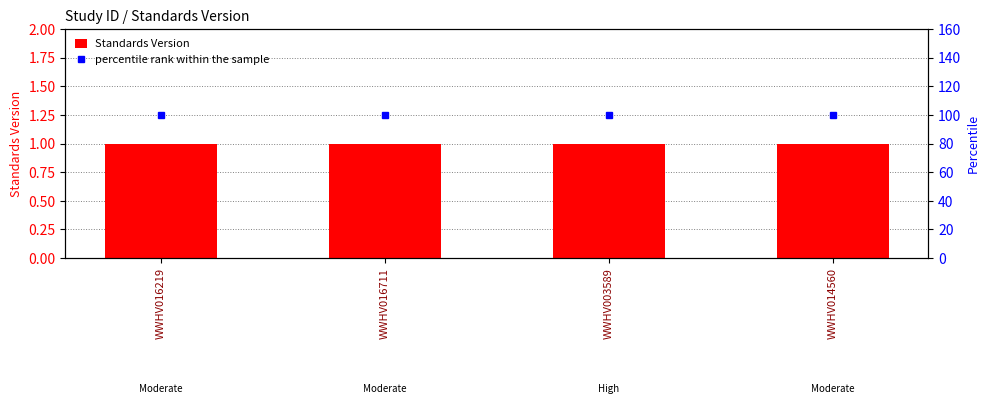

Rank the series by their maximum value, from lowest to highest.

Standards Version, percentile rank within the sample